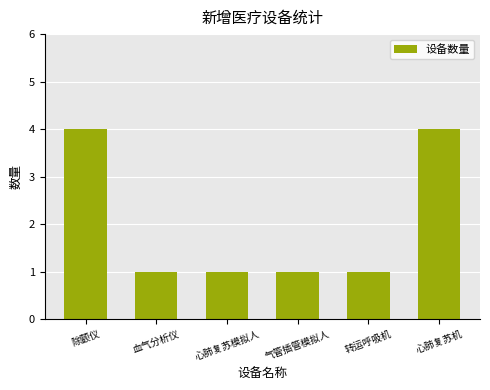

Read the value at 气管插管模拟人.

1